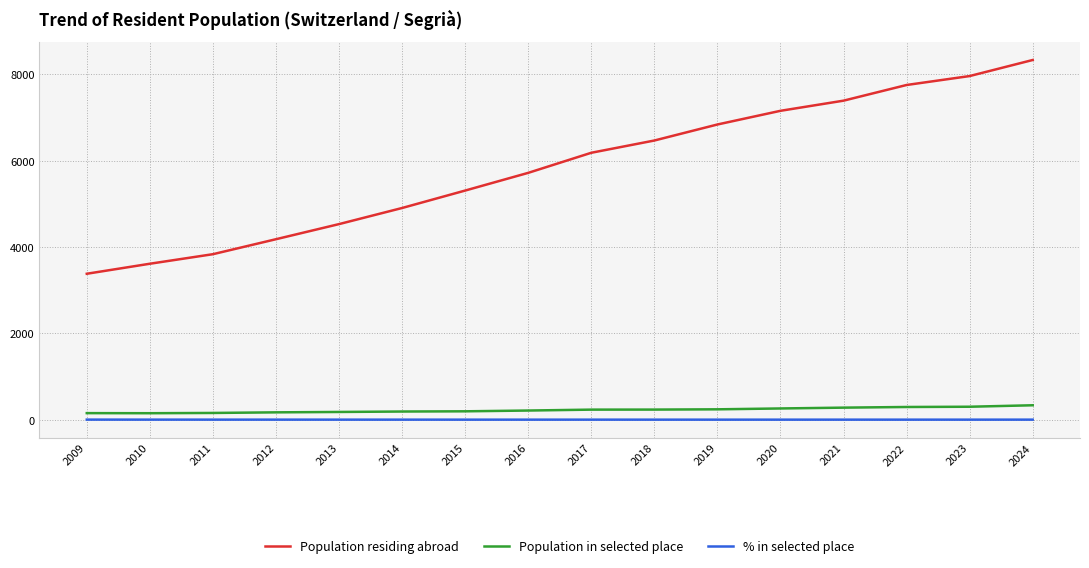

Which series changed the most between 2014 and 2021?

Population residing abroad